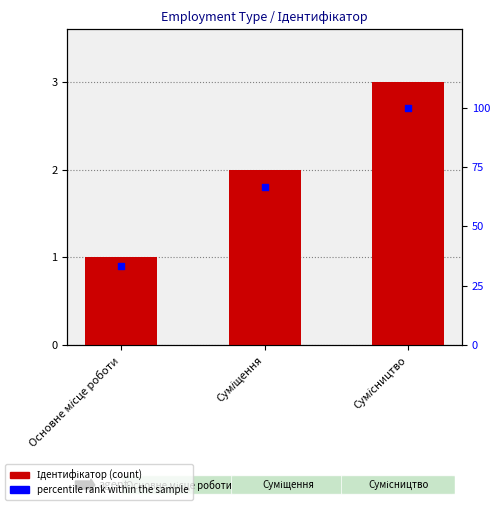

At which category is the sum across all series the highest?

Сумісництво